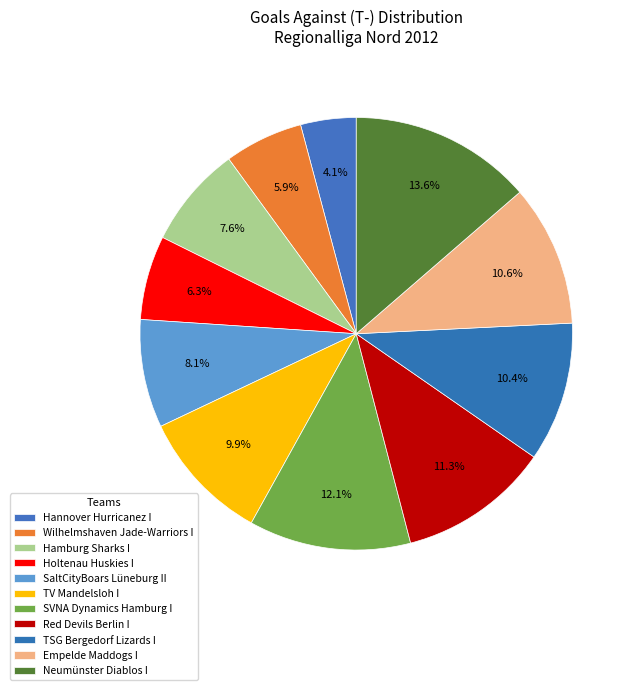

How many segments does this pie chart have?

11